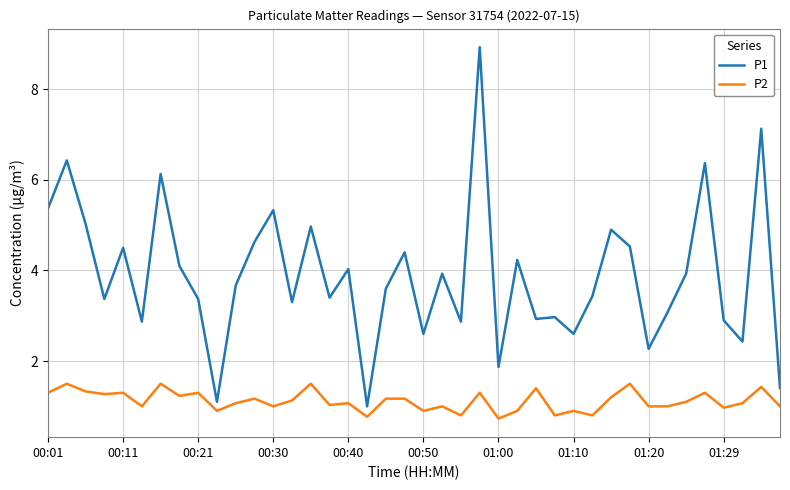

What is the greatest value displayed?

8.9